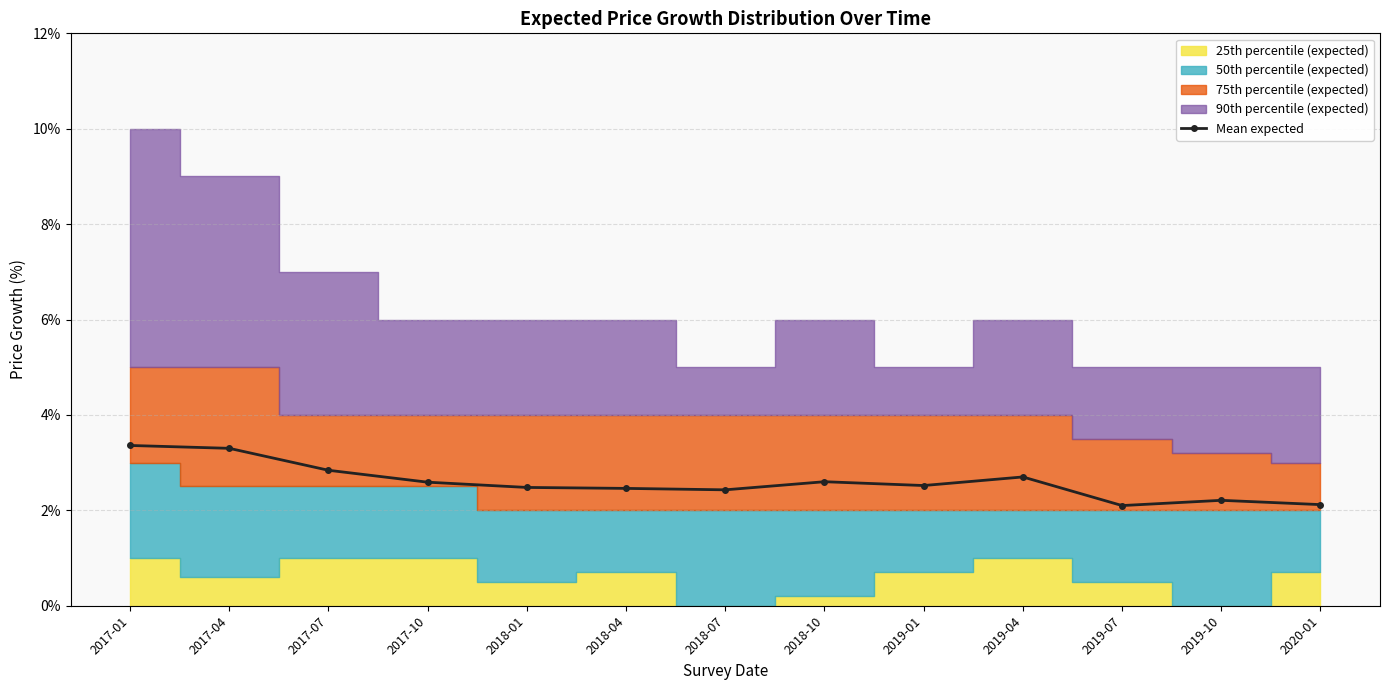

What is the value of the 2nd point from the left?

3.3